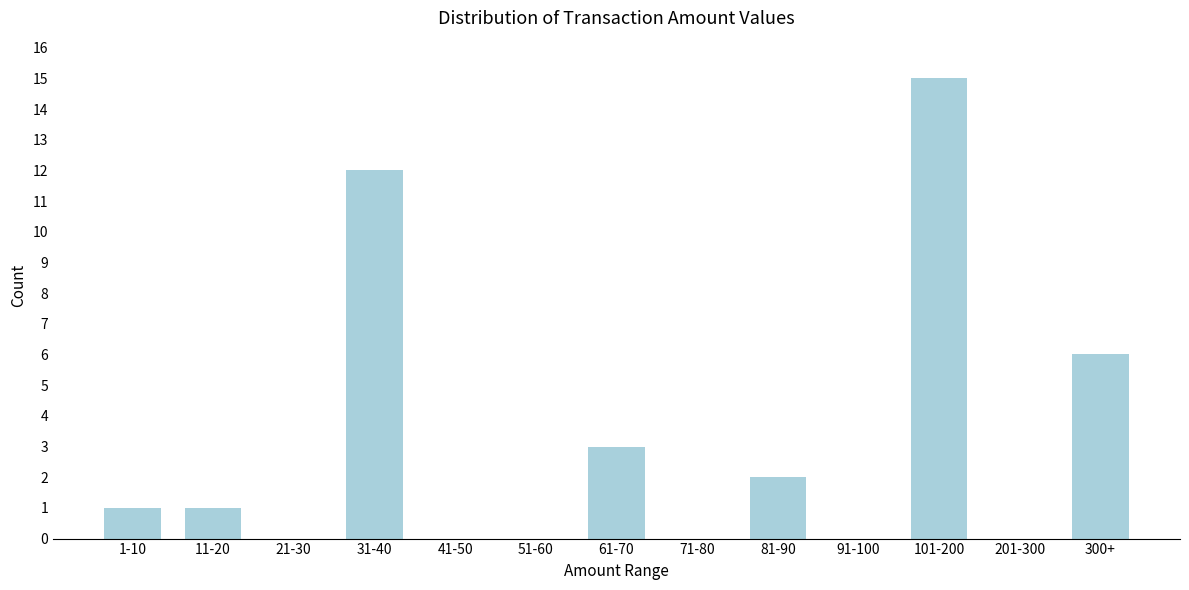

Reading right to left, list all the values displayed in this chart.

300+=6	201-300=0	101-200=15	91-100=0	81-90=2	71-80=0	61-70=3	51-60=0	41-50=0	31-40=12	21-30=0	11-20=1	1-10=1